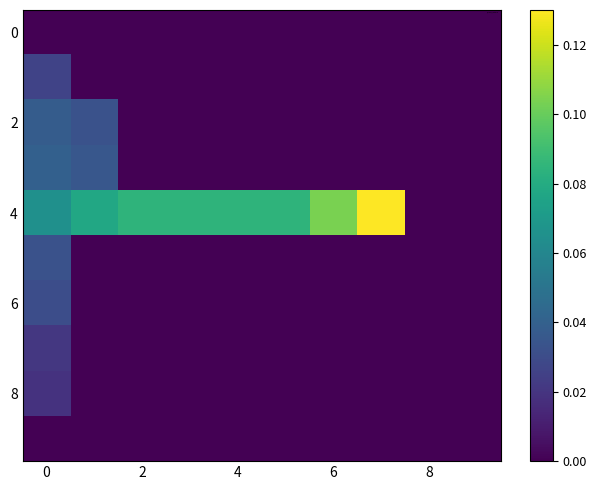

At how many categories does at least one series exceed 0?

8